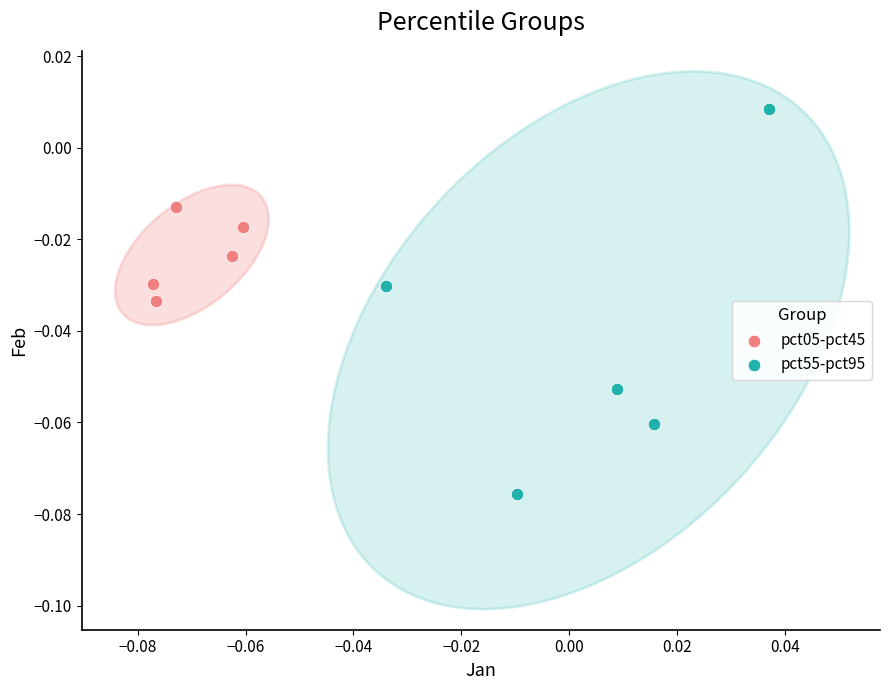

Which series reaches the minimum Y coordinate?

pct55-pct95